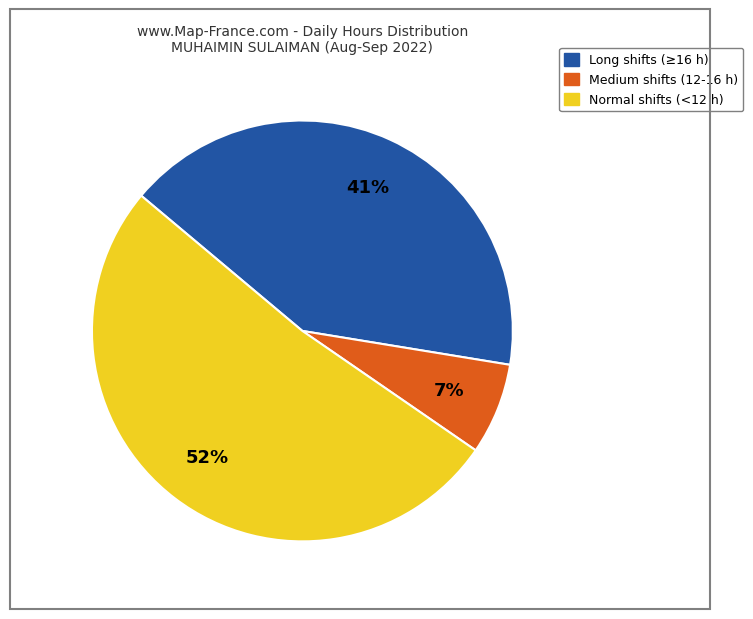

Does any single category account for the majority?

Yes